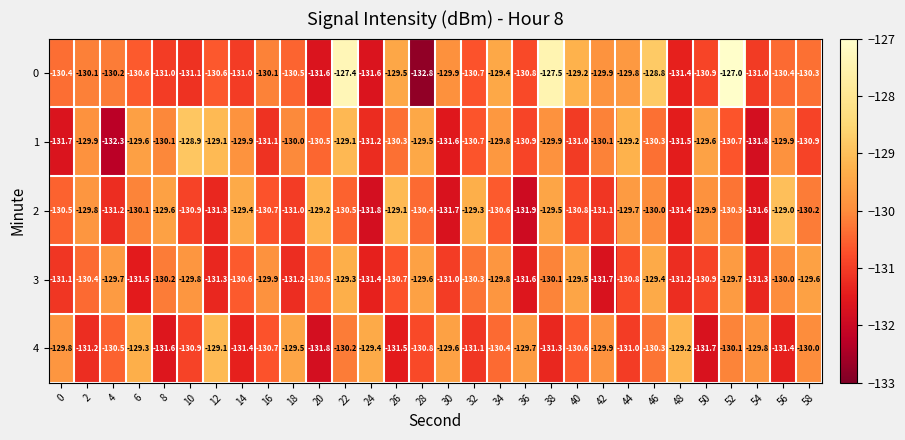

What is the difference between the second highest and minimum values in the 1 series?

3.2